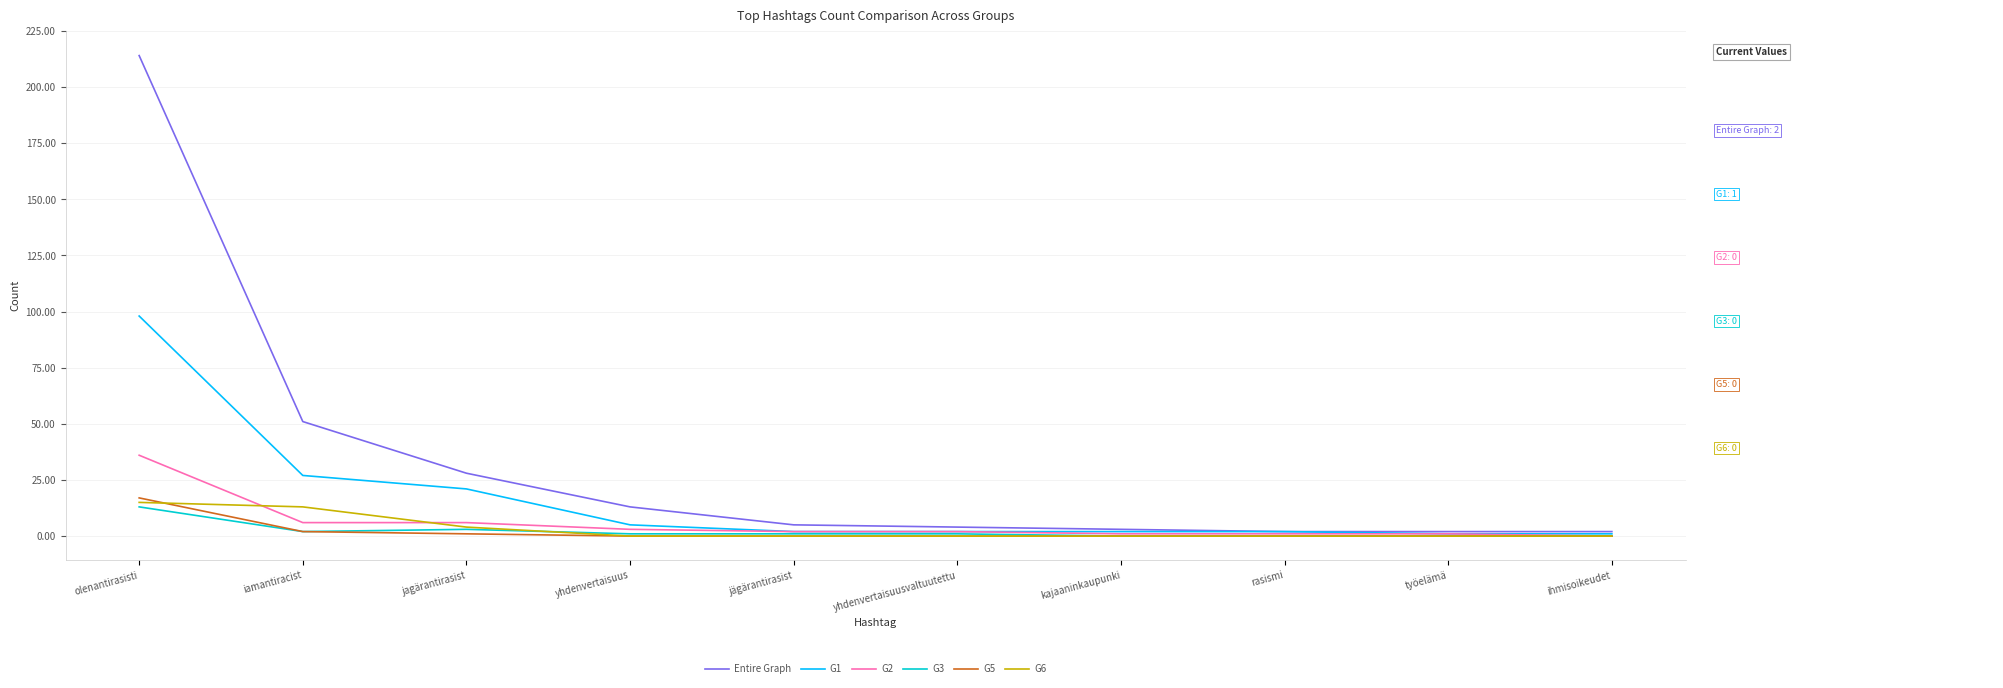

What is the average value of the Entire Graph series?

32